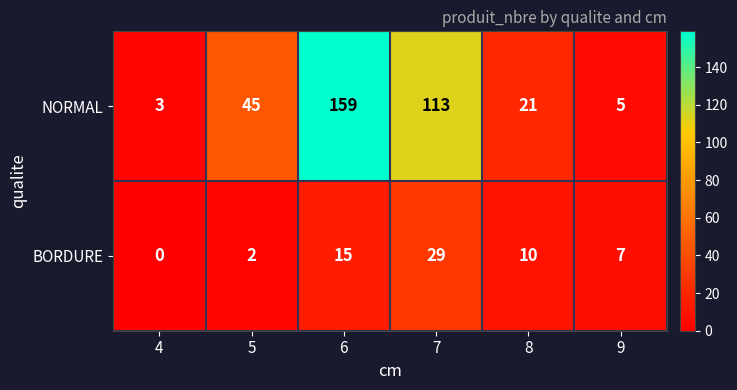

What is the difference between the maximum and second lowest values in the BORDURE series?

27